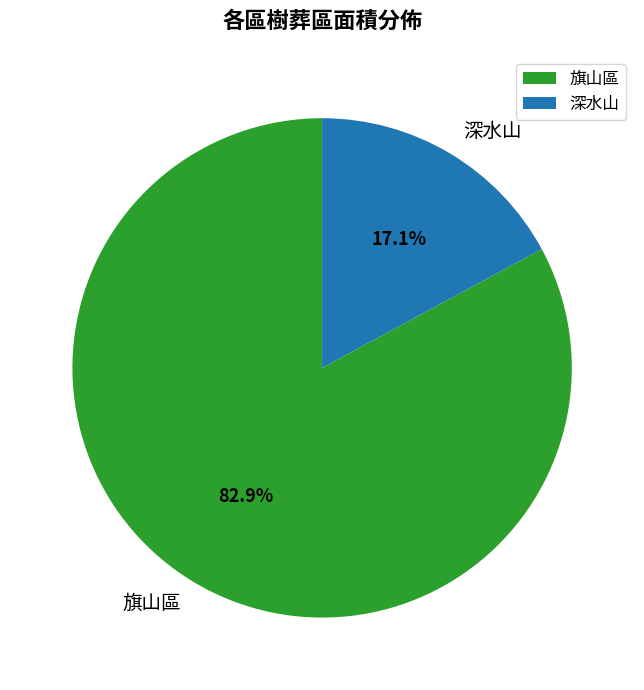

To the nearest percent, what is the difference between the largest and smallest slice percentages?

66%